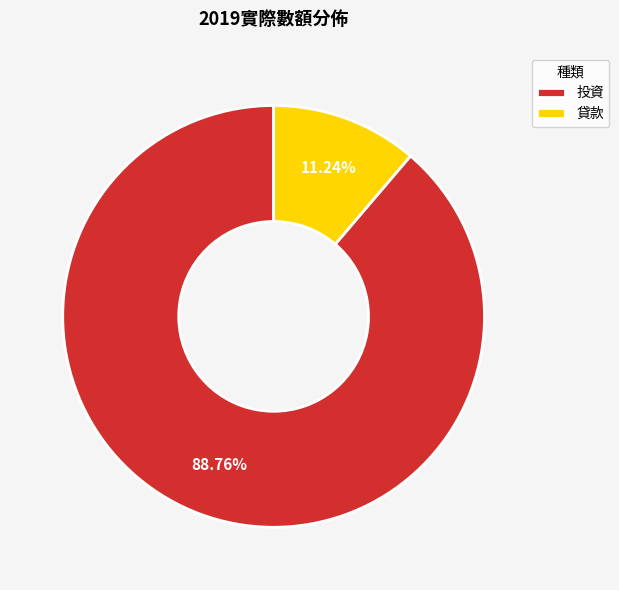

Which category has the biggest portion of the pie?

投資